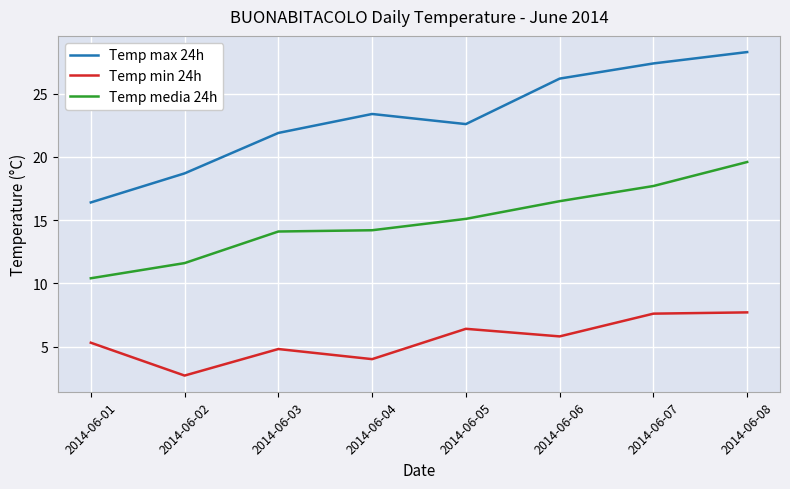

Does the chart have visible grid lines?

Yes